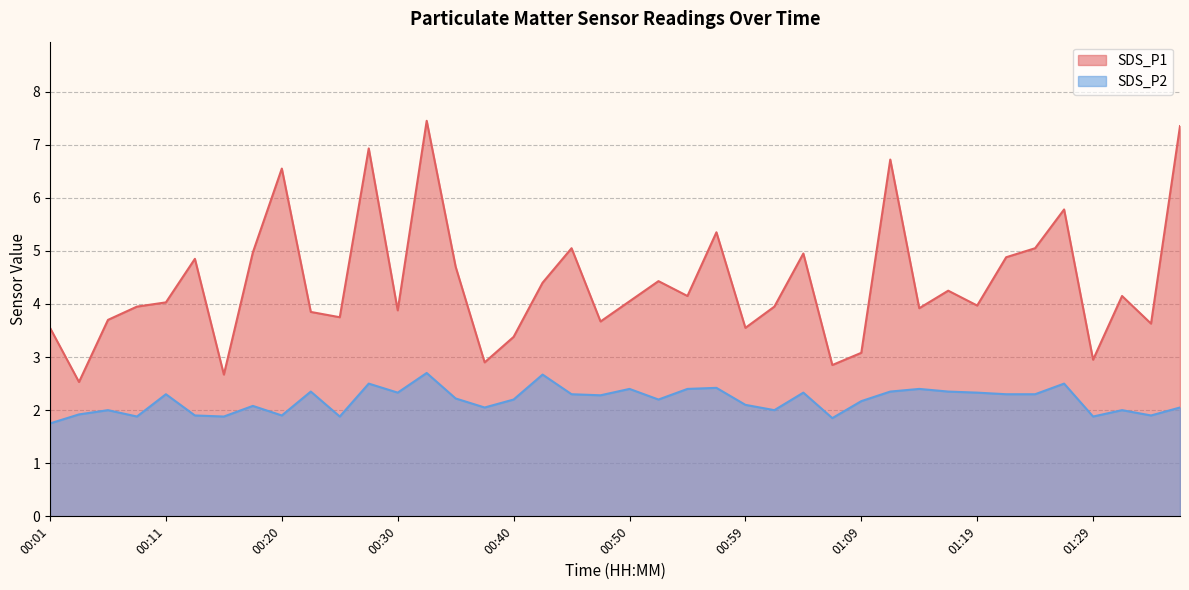

List the series in order of their overall mean, highest first.

SDS_P1, SDS_P2